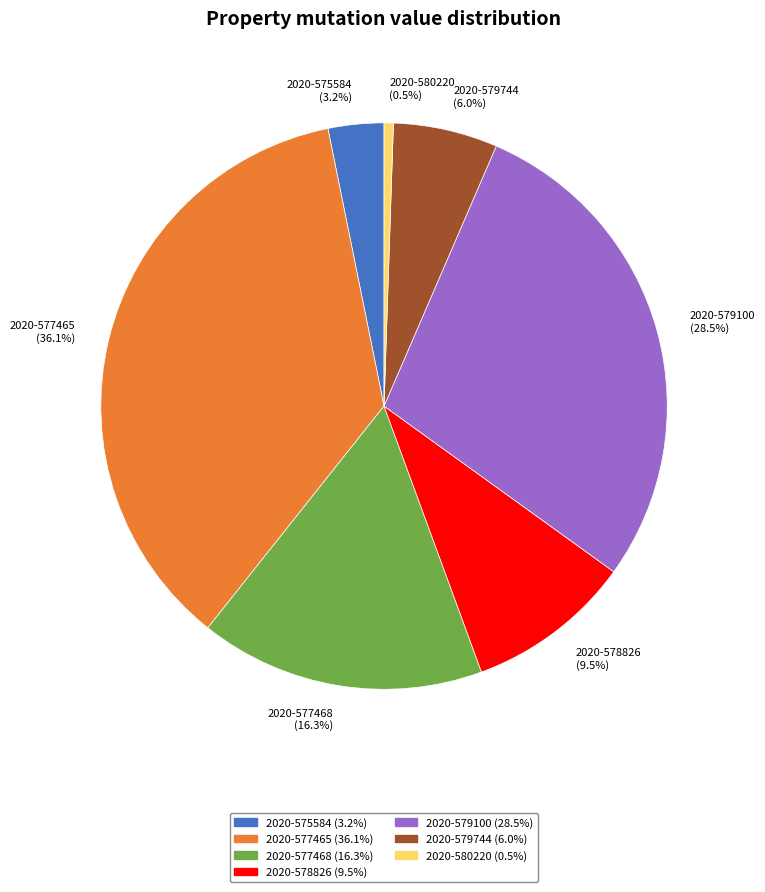

Rank the categories by value from highest to lowest.

2020-577465, 2020-579100, 2020-577468, 2020-578826, 2020-579744, 2020-575584, 2020-580220